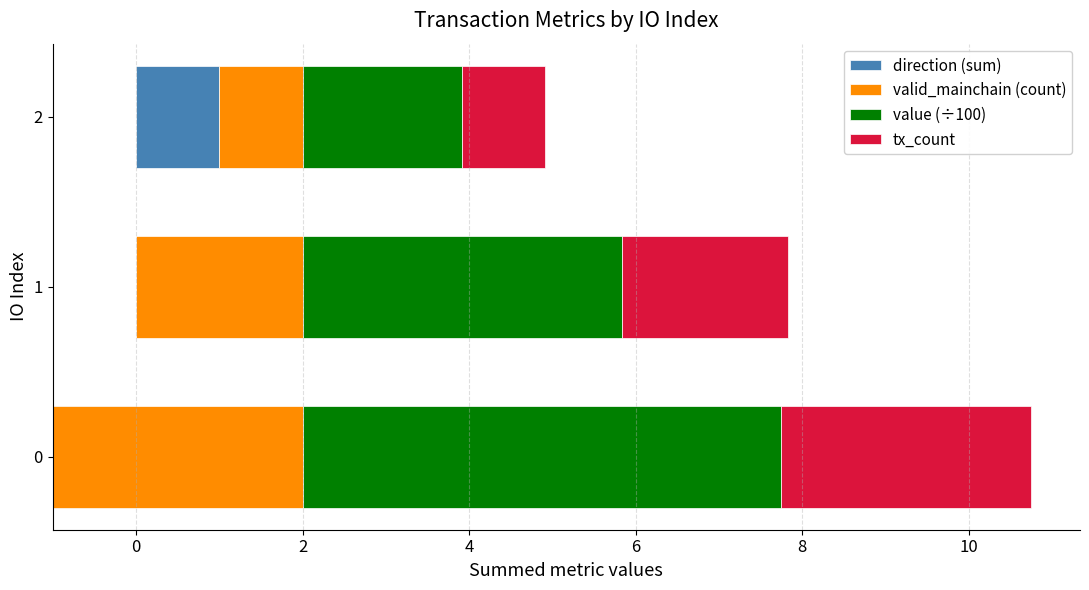

List the series in order of their peak value, lowest first.

direction (sum), tx_count, valid_mainchain (count), value (÷100)